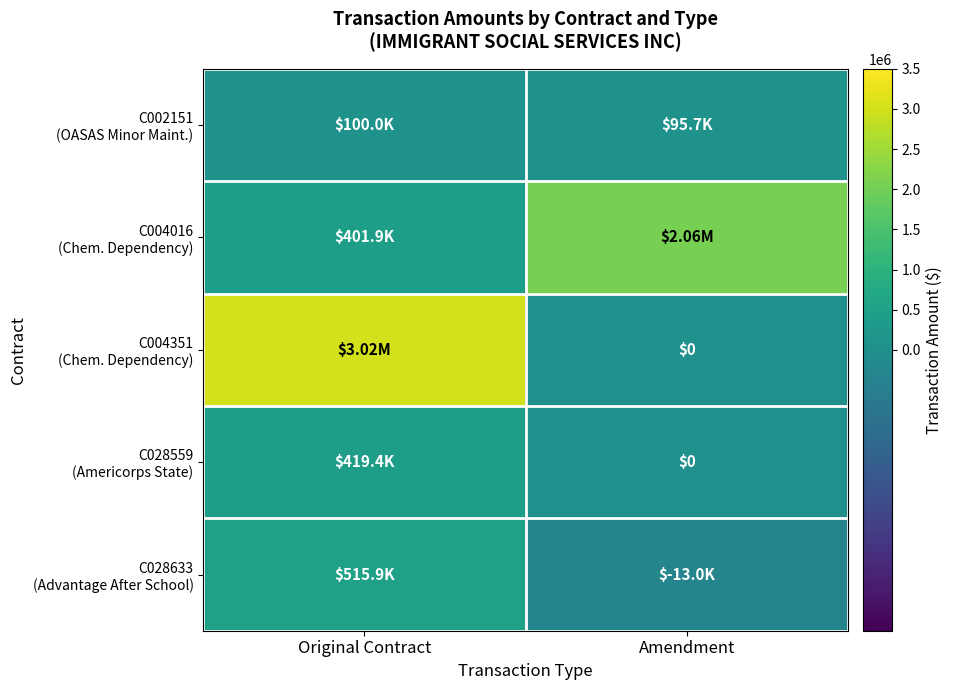

True or false: C028559 (Americorps State) has a value of 419391.0 at Original Contract.

True